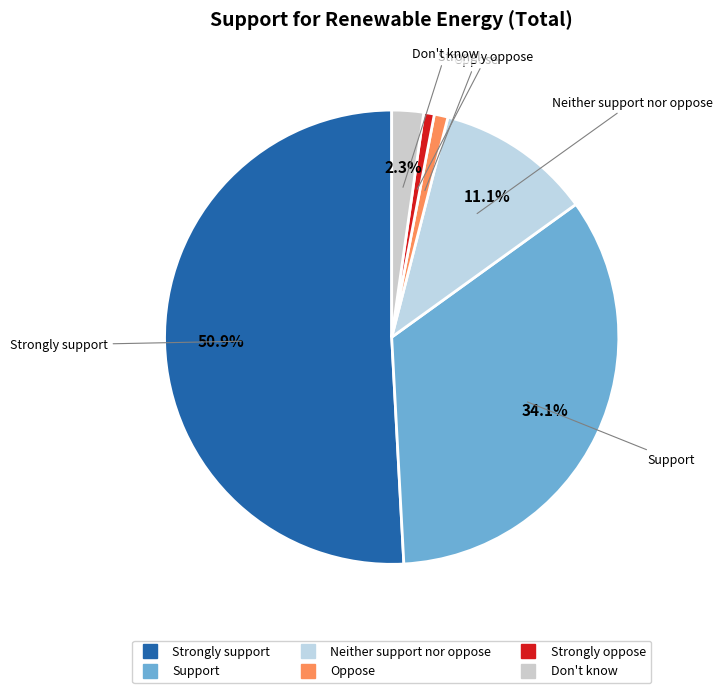

Which slice is the largest?

Strongly support